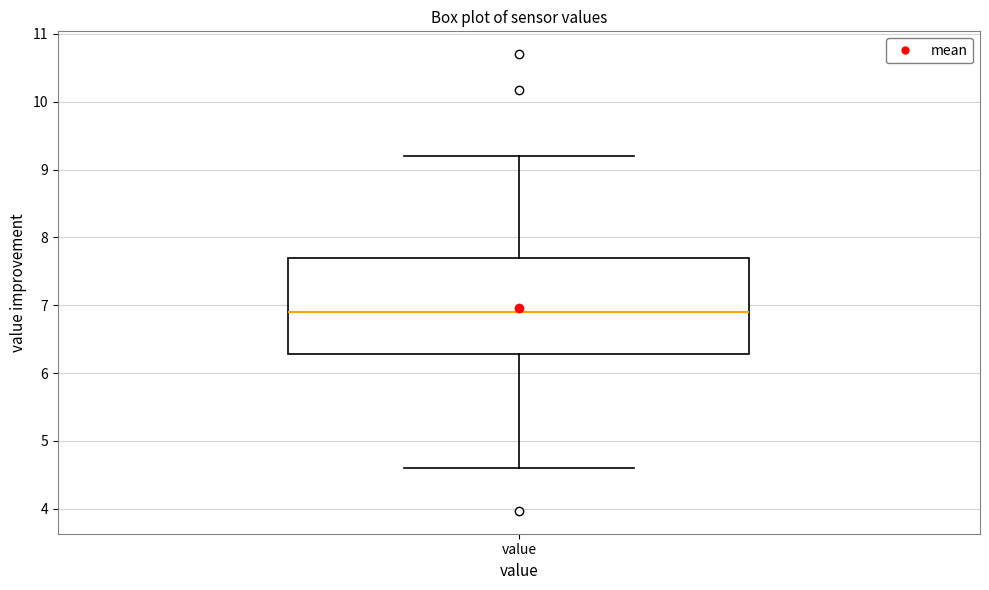

Transcribe this box plot: give where the median line is, the range the box spans, and where the two whiskers end, as read against the y-axis. The values are not printed on the chart, so give them approximately, as read against the axis.

median 6.9, box 6.3 to 7.7, whiskers 4.6 to 9.2